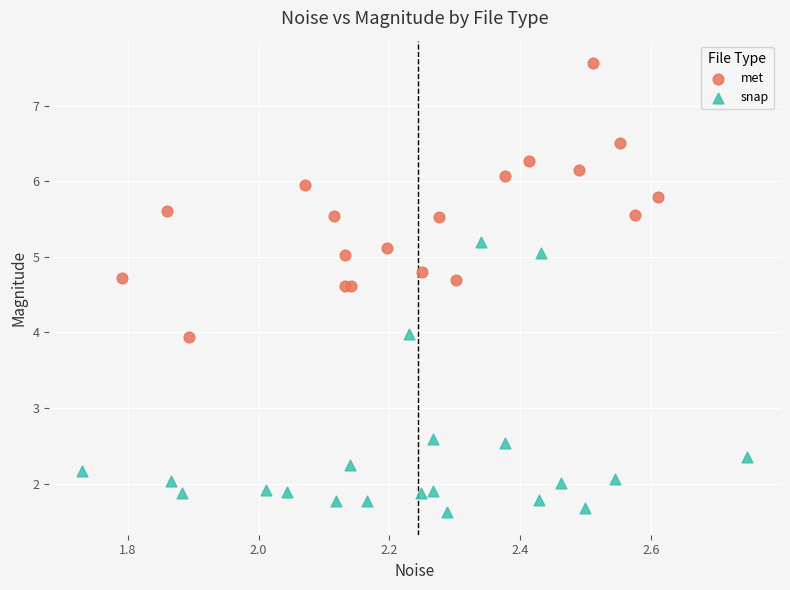

Which series contains the highest Y value?

met